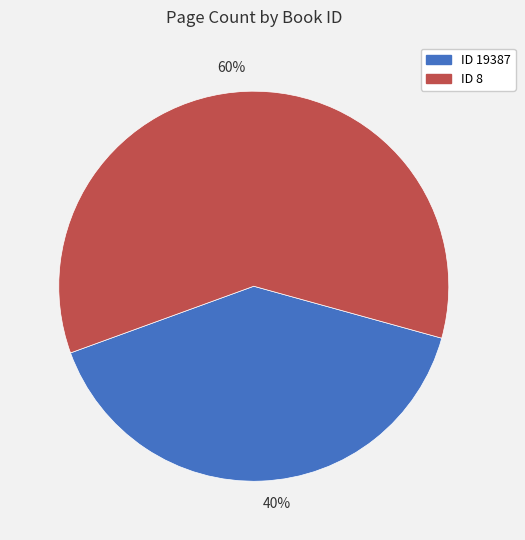

True or false: 40% accounts for 40% of the total.

True